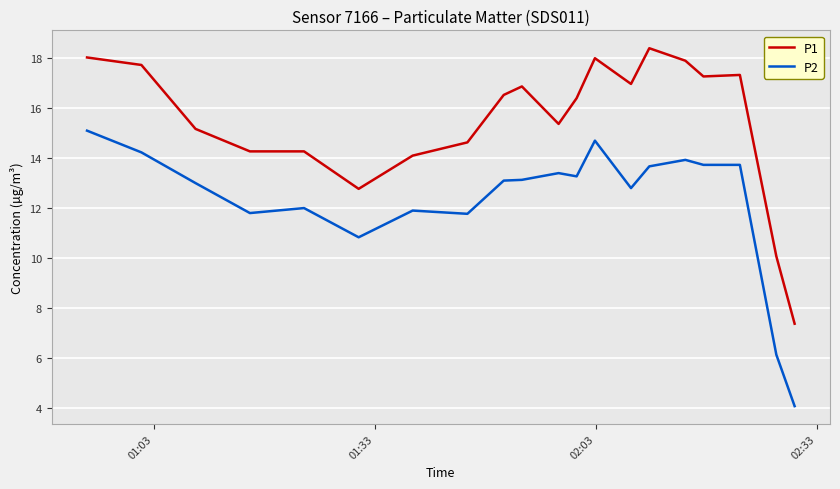

True or false: P1 and P2 cross at least once.

False